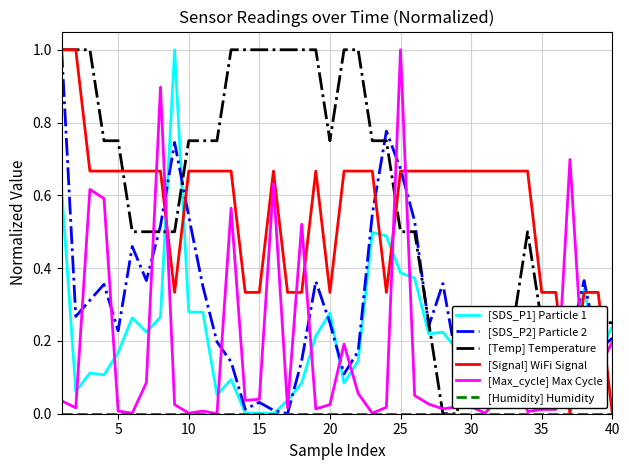

Which series has the largest total across all categories?

[Temp] Temperature